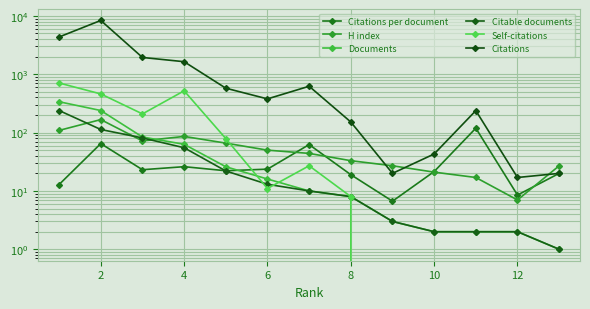

Which series has the widest spread of values?

Citations